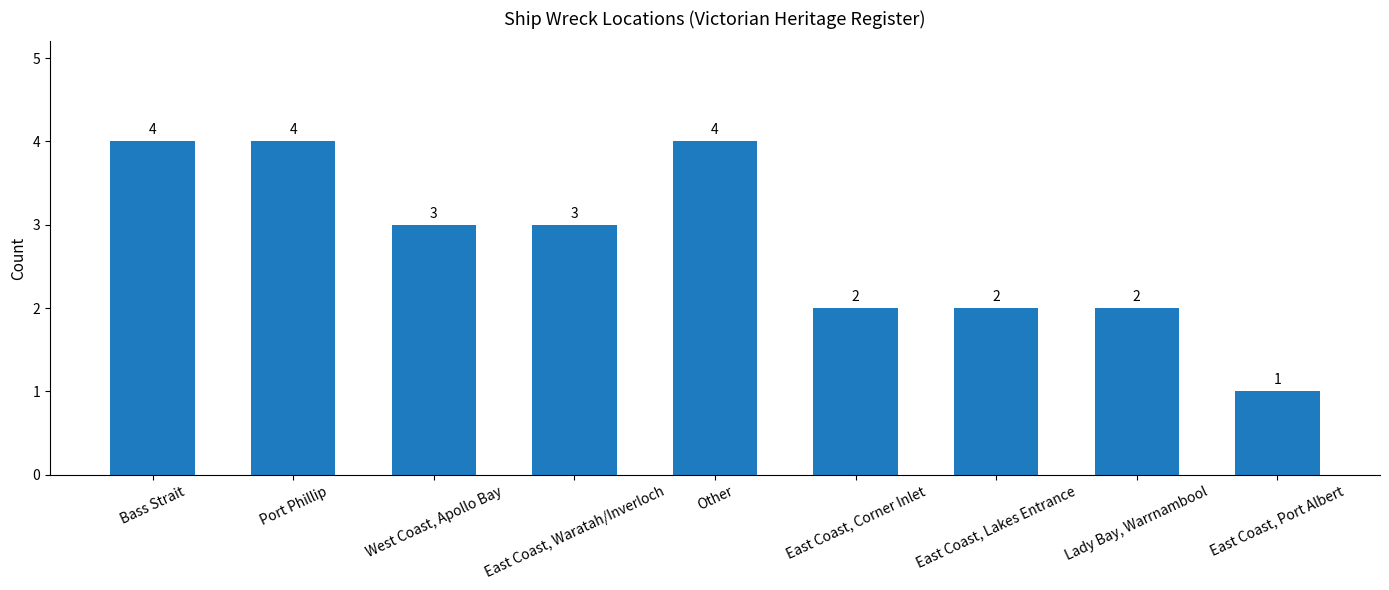

What position from the left is West Coast, Apollo Bay?

3